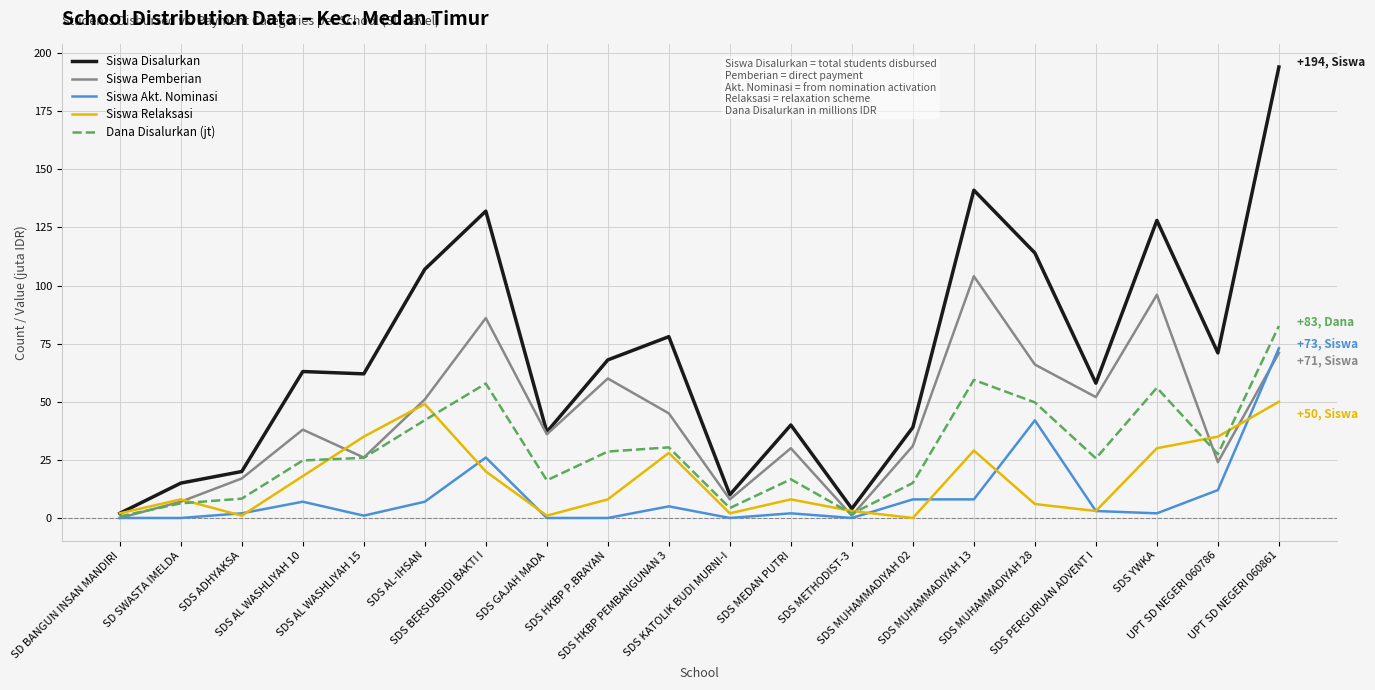

Which series has the widest spread of values?

Siswa Disalurkan